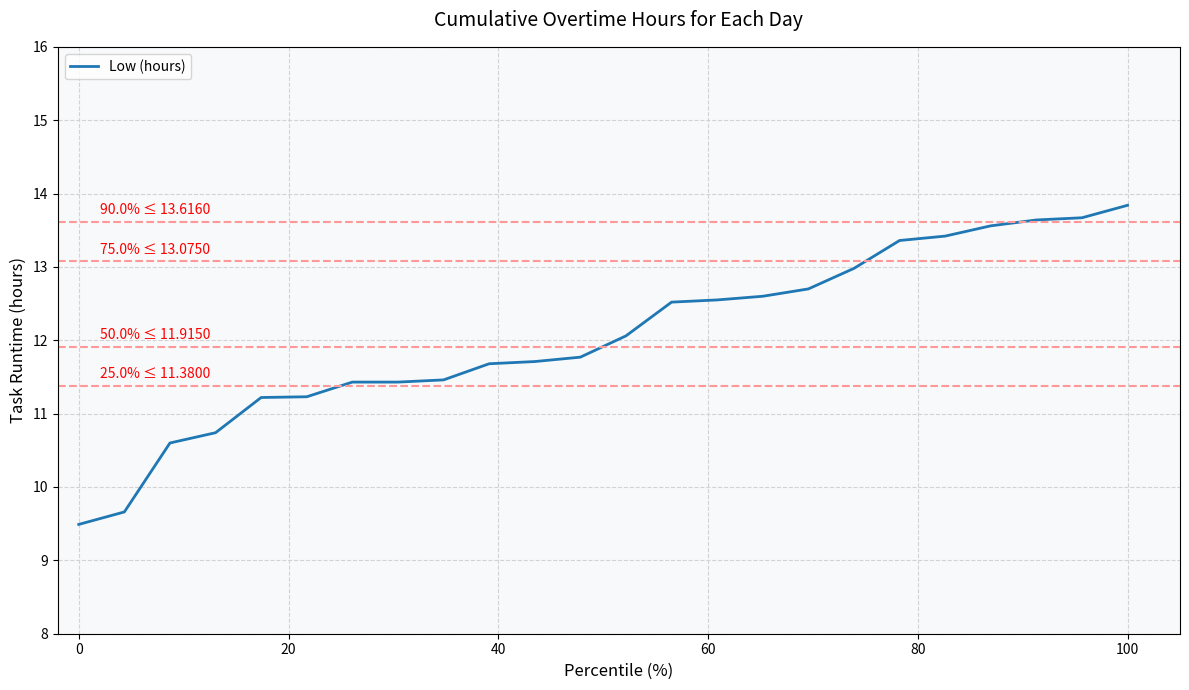

What is the greatest value displayed?

13.8